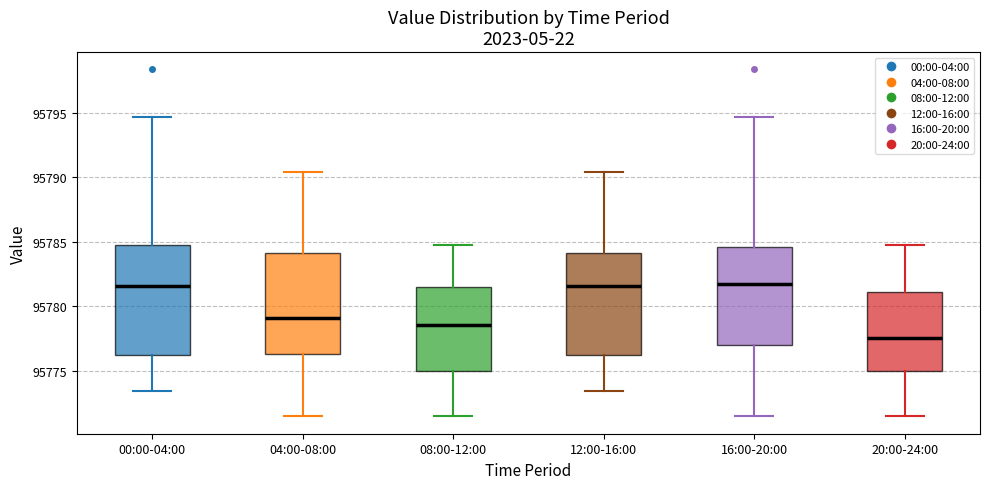

Where does the upper whisker of the box for 08:00-12:00 end on the y-axis? The values are not printed on the chart, so give them approximately, as read against the axis.

95785.0